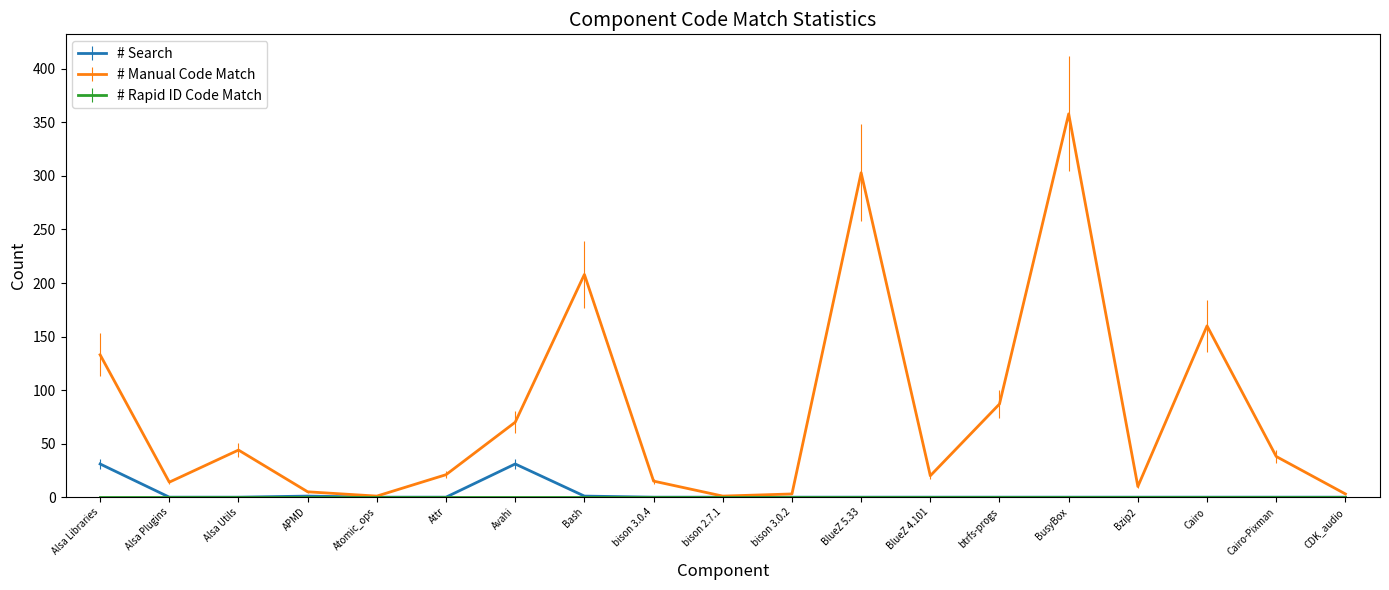

Which series has the largest range (max minus min)?

# Manual Code Match